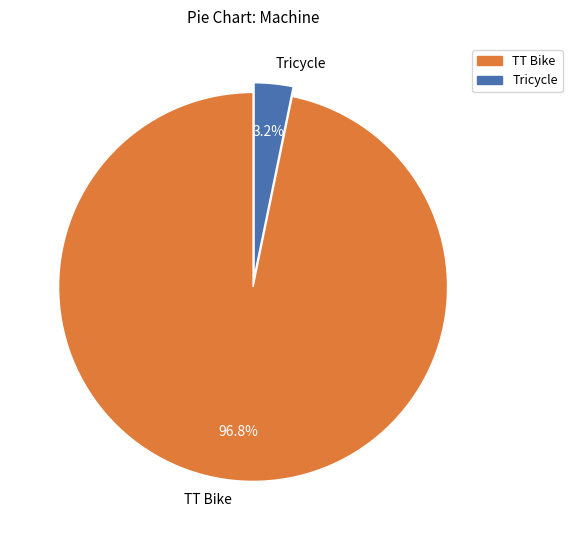

To the nearest percent, what percentage of the pie is Tricycle?

3%